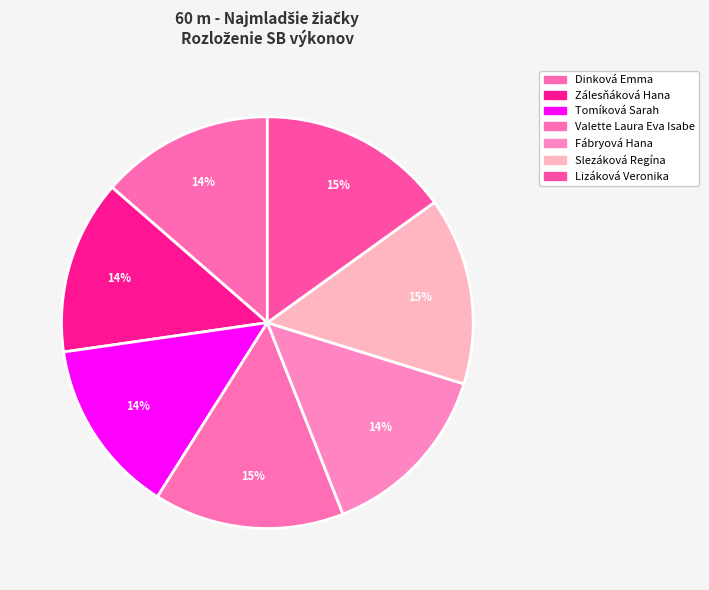

To the nearest percent, what is the average slice percentage?

14%